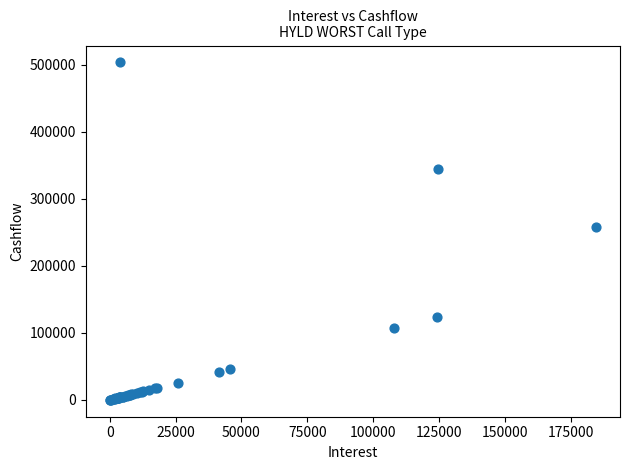

What Y value in the scatter plot is closest to 251769?

258172.0